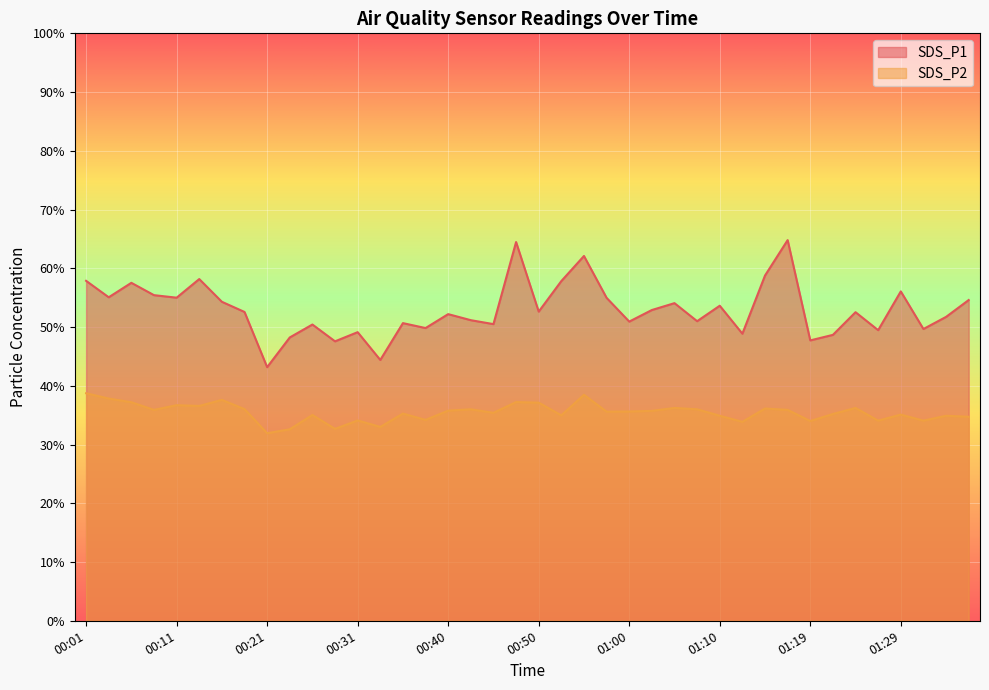

Is it true that SDS_P1 equals 31.9 at 01:19?

False